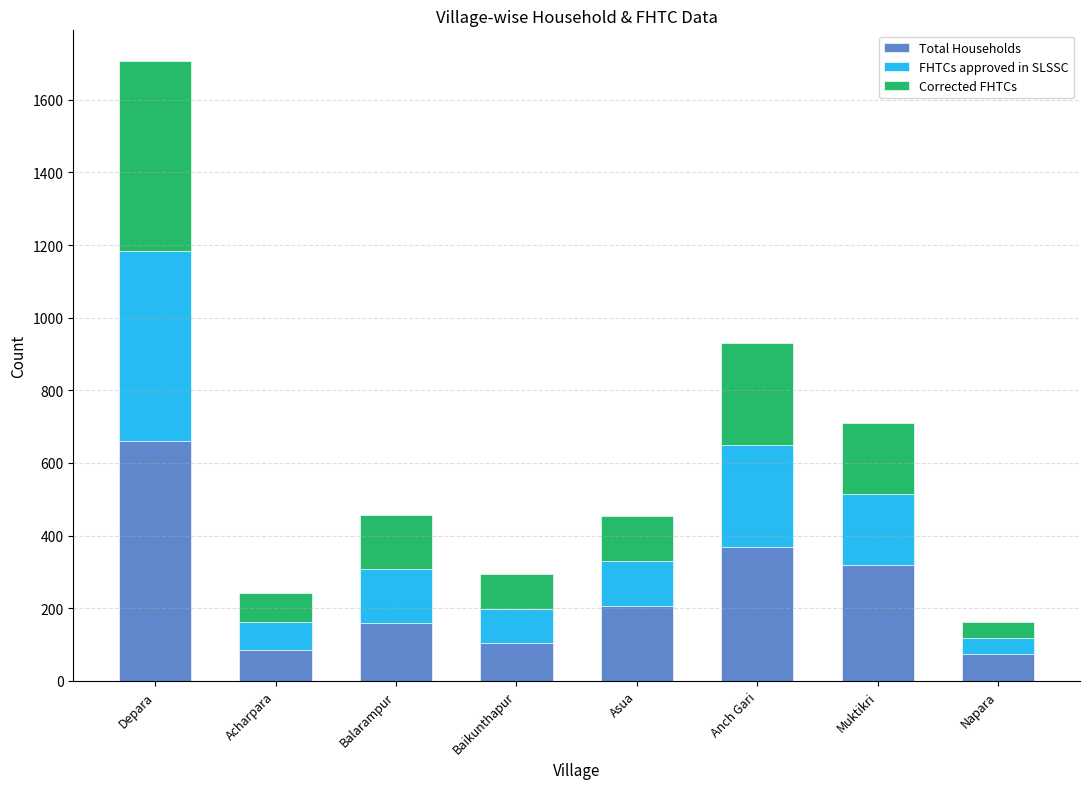

The value of Total Households at Depara is 660. True or false?

True